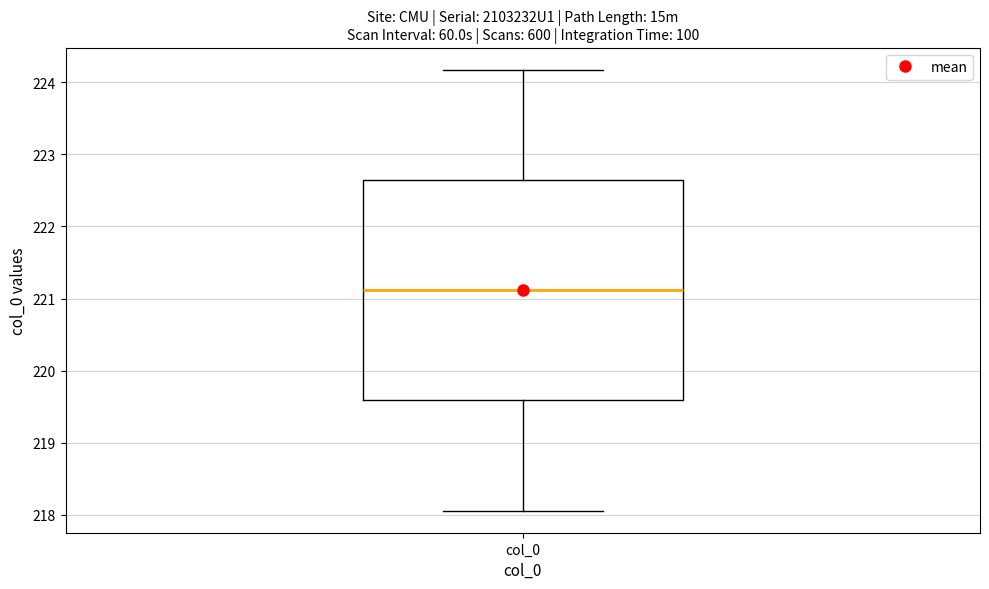

Transcribe this box plot: give where the median line is, the range the box spans, and where the two whiskers end, as read against the y-axis. The values are not printed on the chart, so give them approximately, as read against the axis.

median 221.1, box 219.6 to 222.6, whiskers 218.1 to 224.2